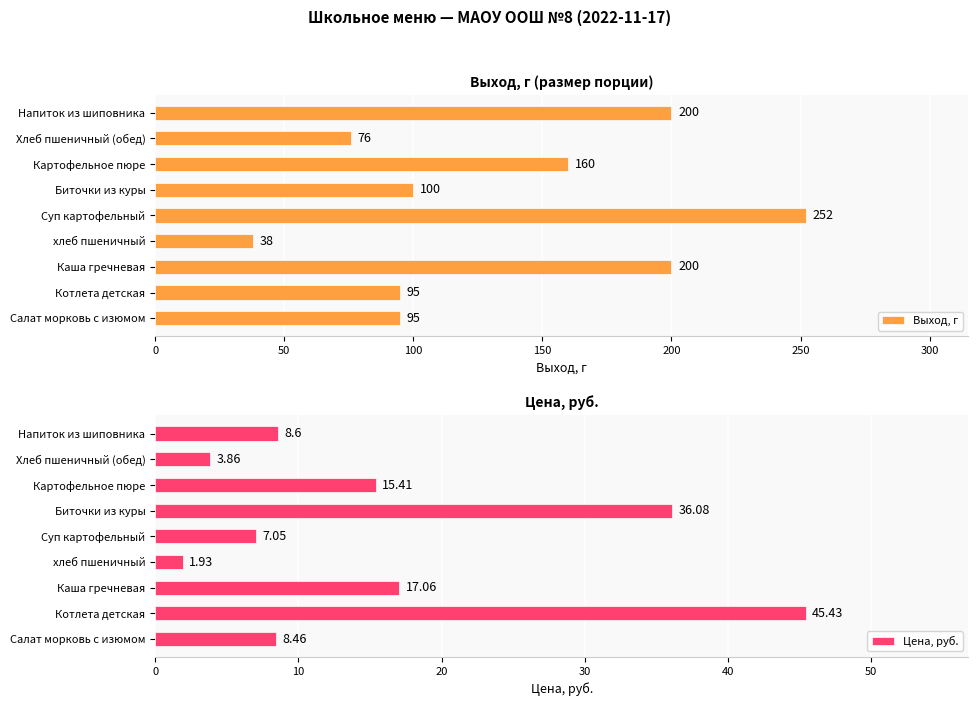

What are all the series names shown in the legend?

Выход, г, Цена, руб.